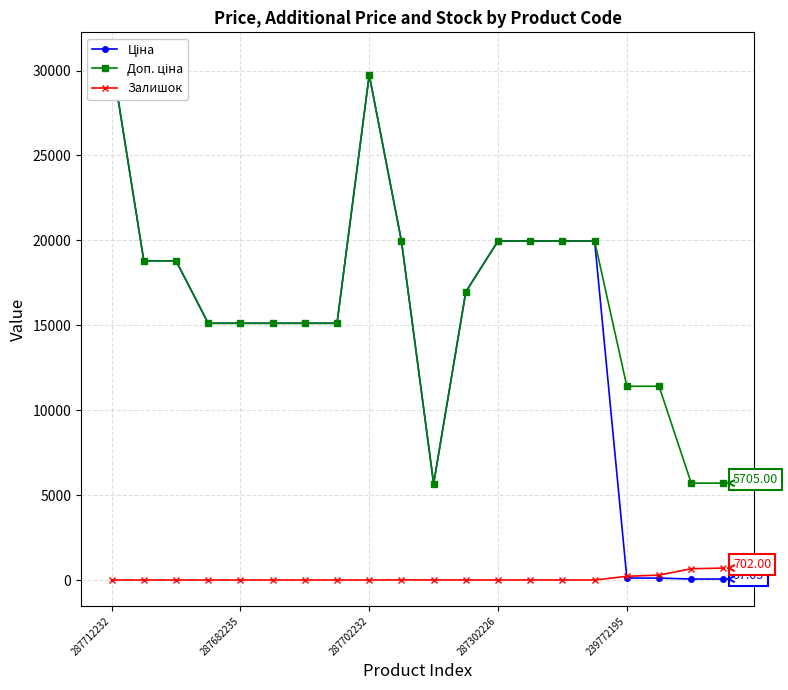

True or false: Залишок has more than 0 interior local peaks.

True